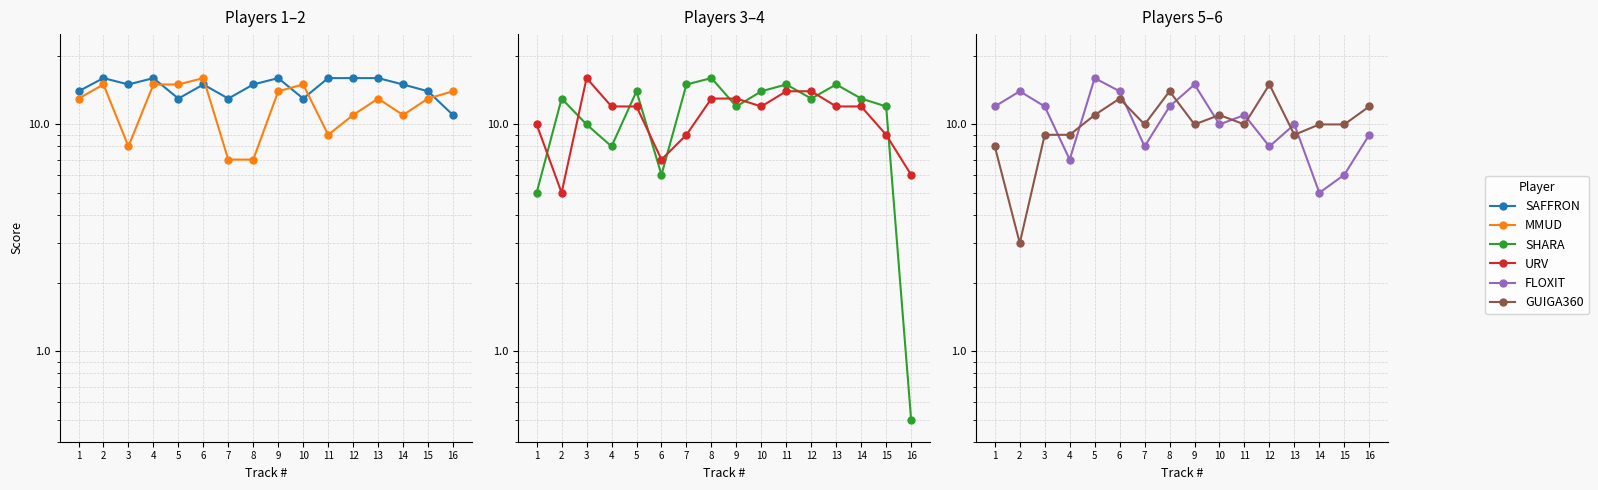

Which series has the largest total across all categories?

SAFFRON